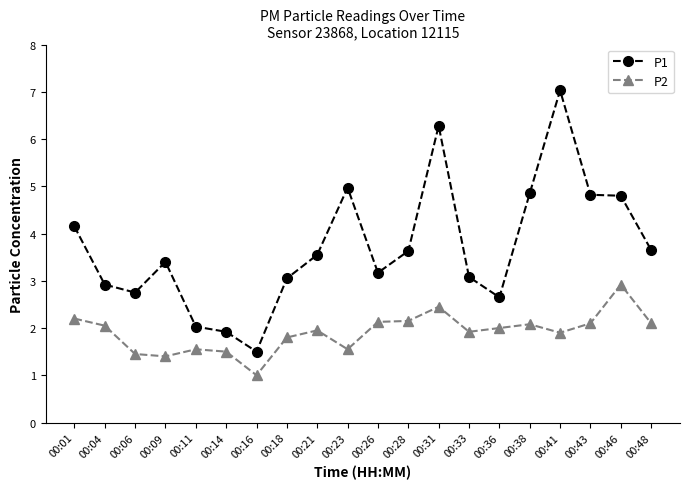

True or false: P1 and P2 cross at least once.

False